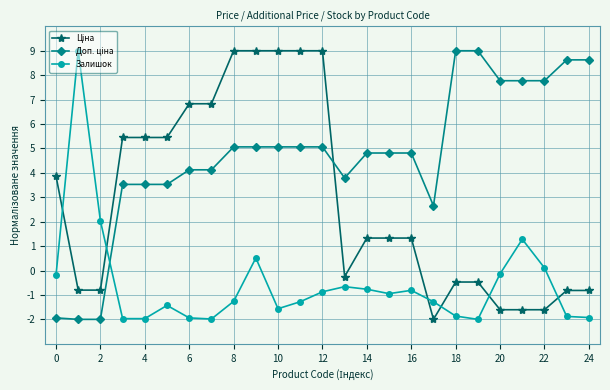

What is the greatest value displayed?

9.0